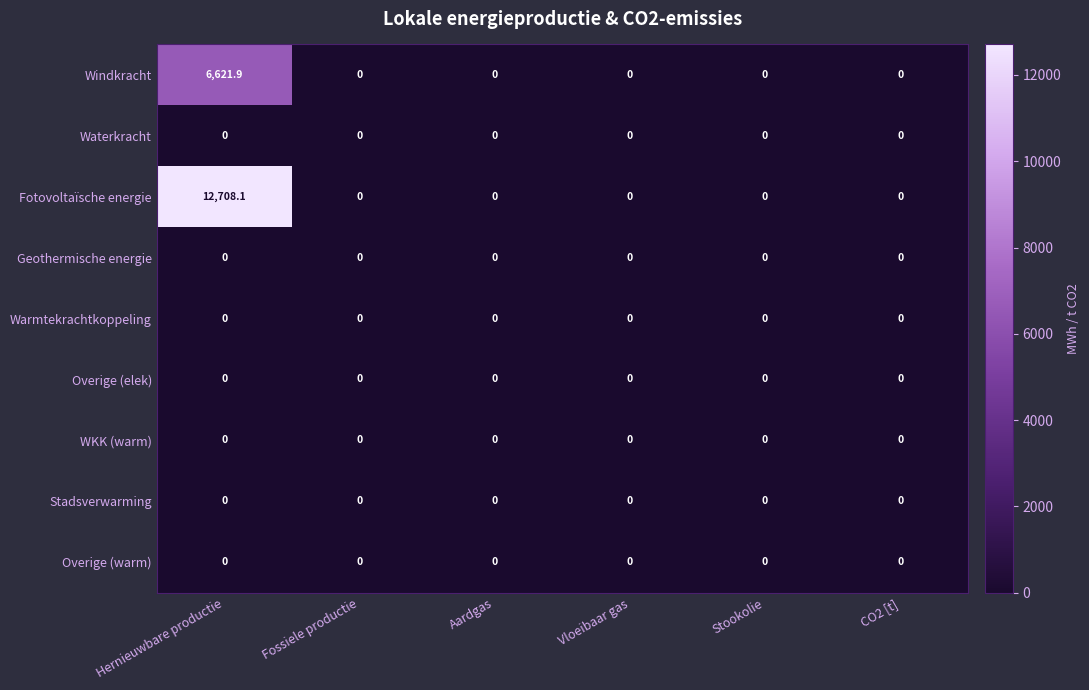

At how many categories does at least one series exceed 5020?

1